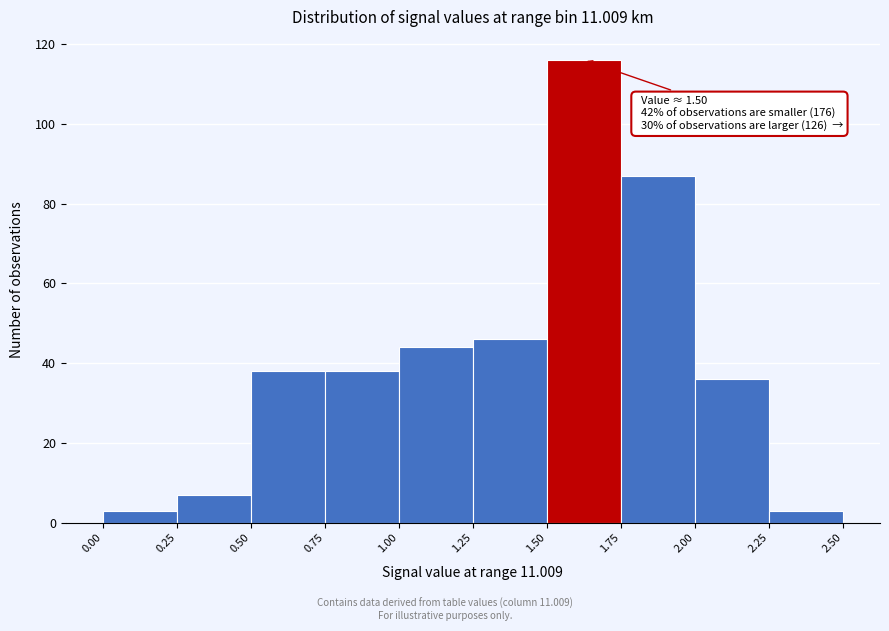

Which range on the x-axis has the tallest bar?

1.50 to 1.75